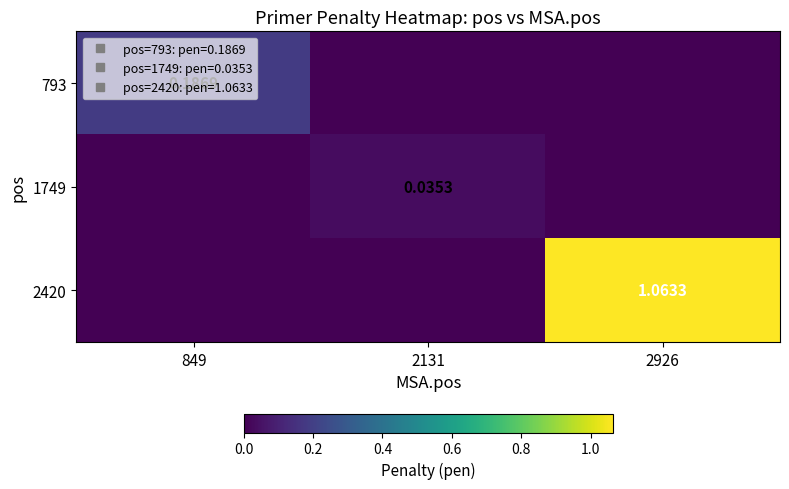

Rank the series by their maximum value, from highest to lowest.

2420, 793, 1749